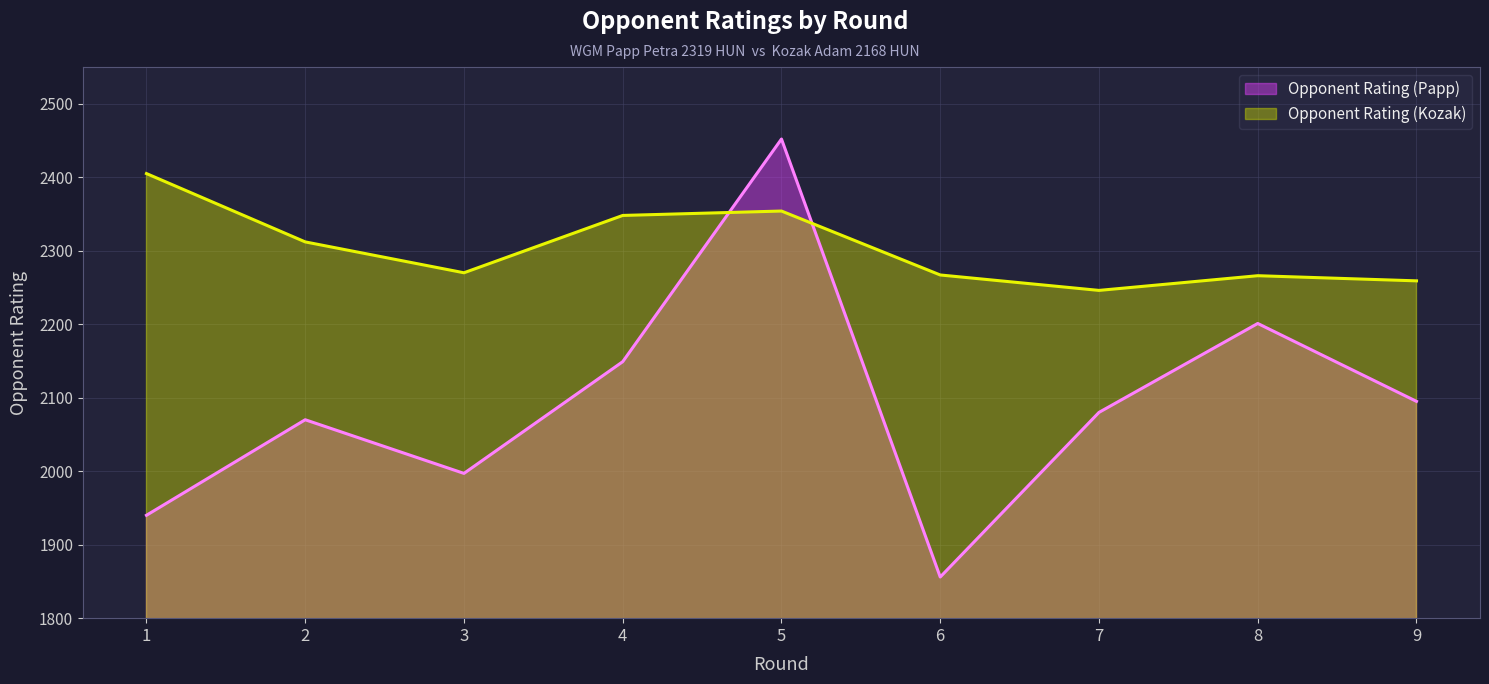

What is the sum of the Opponent Rating (Kozak) values at 1 and 9?

4664